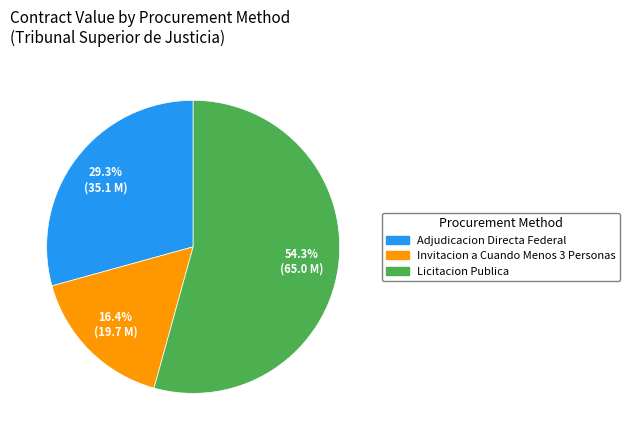

Count the number of slices in the pie.

3